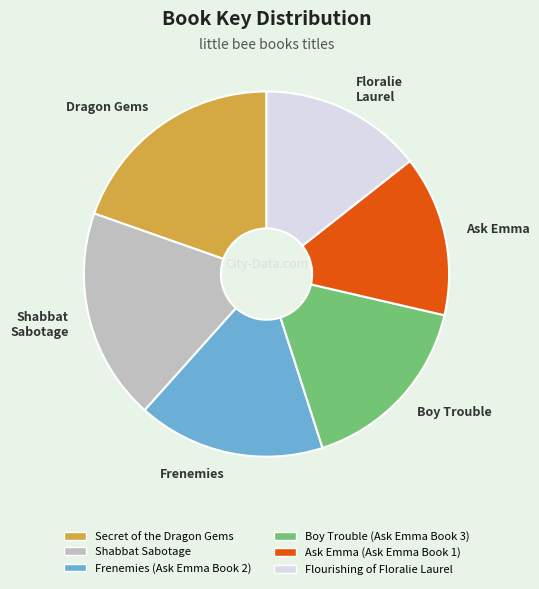

Is there a majority slice in this chart?

No